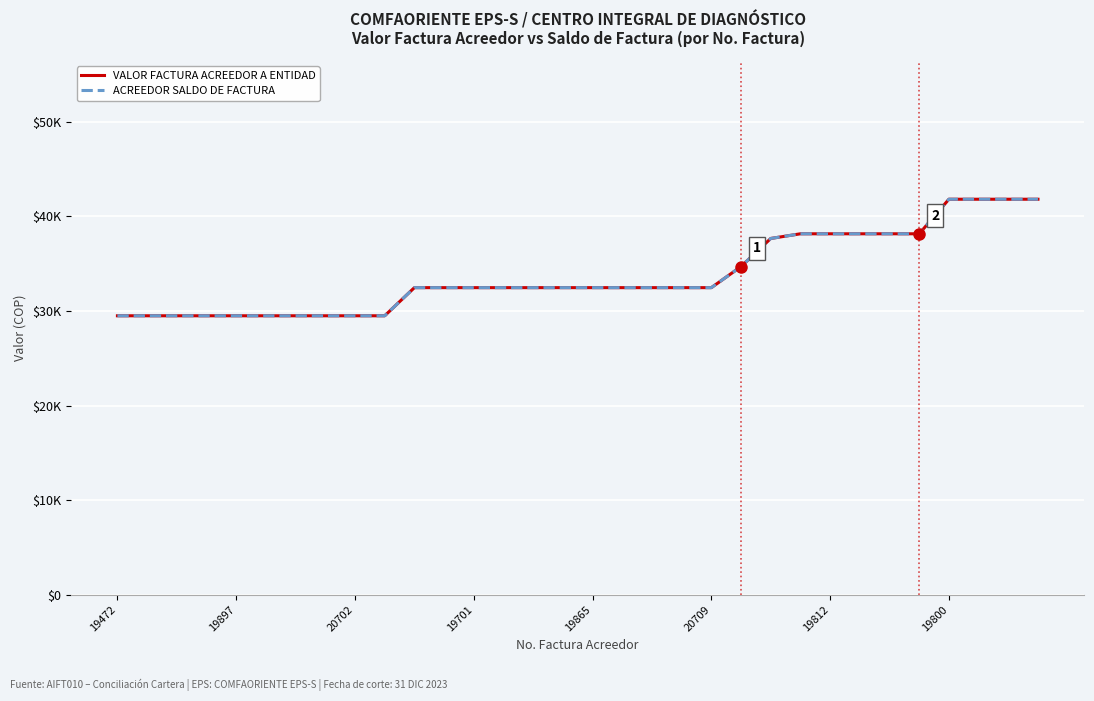

How many distinct data groups are displayed?

2